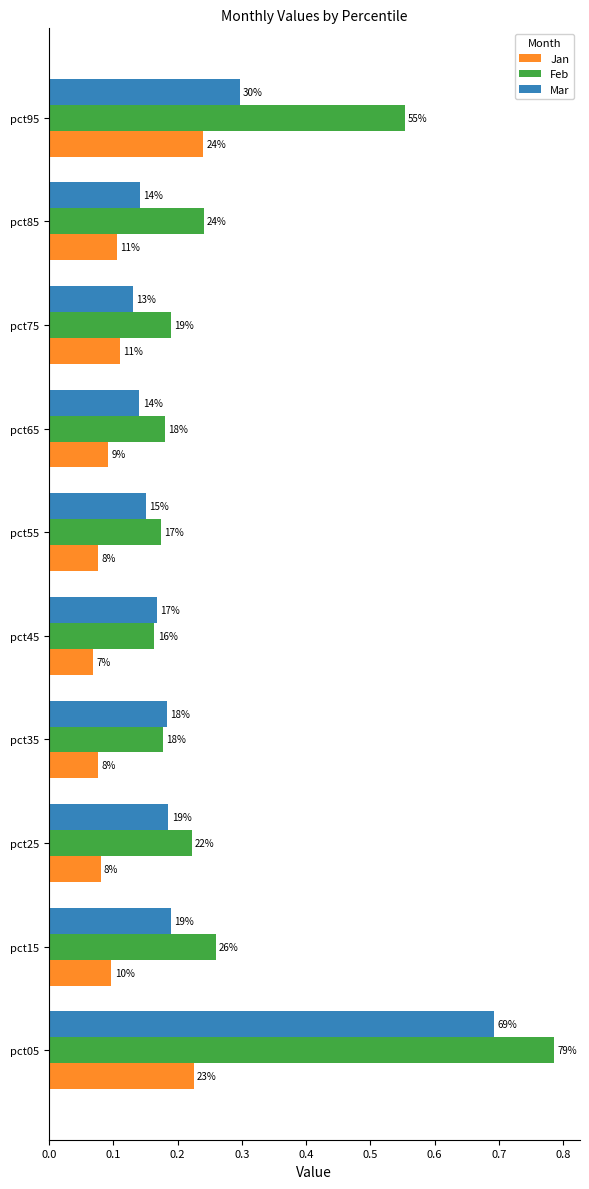

What are all the series names shown in the legend?

Jan, Feb, Mar